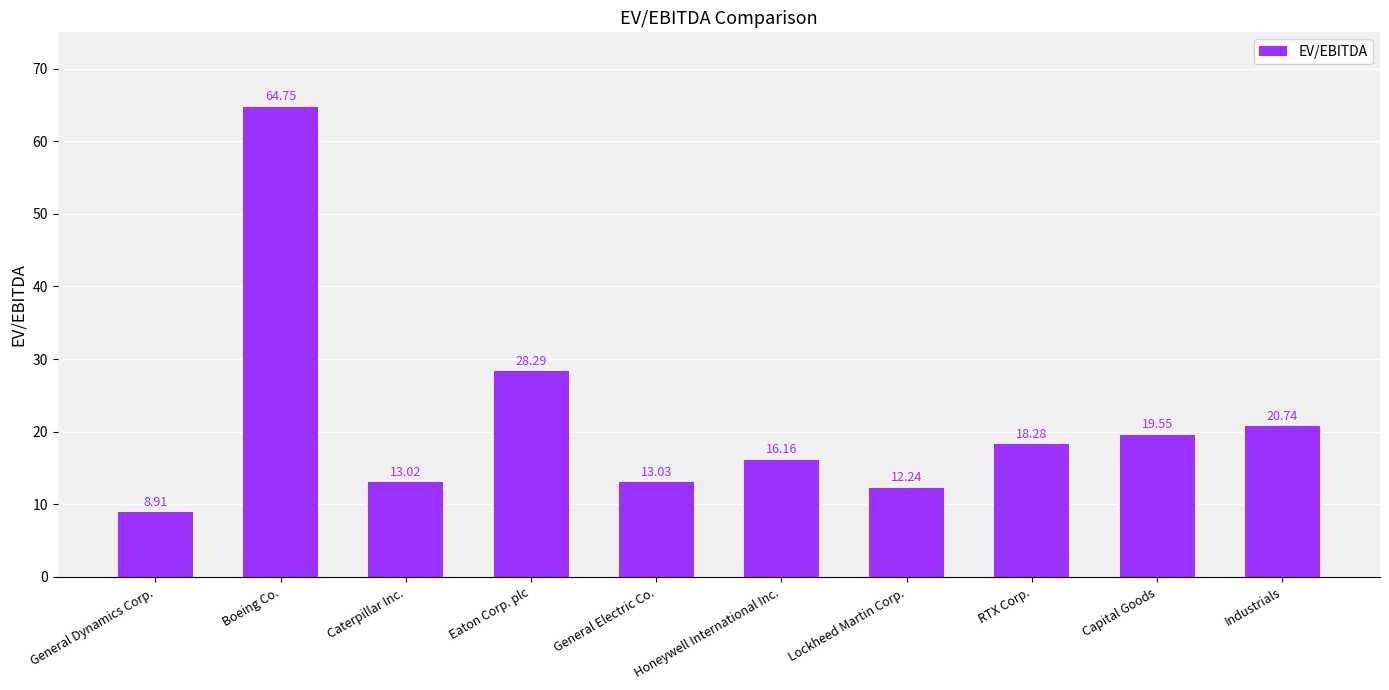

What is the greatest value displayed?

64.8